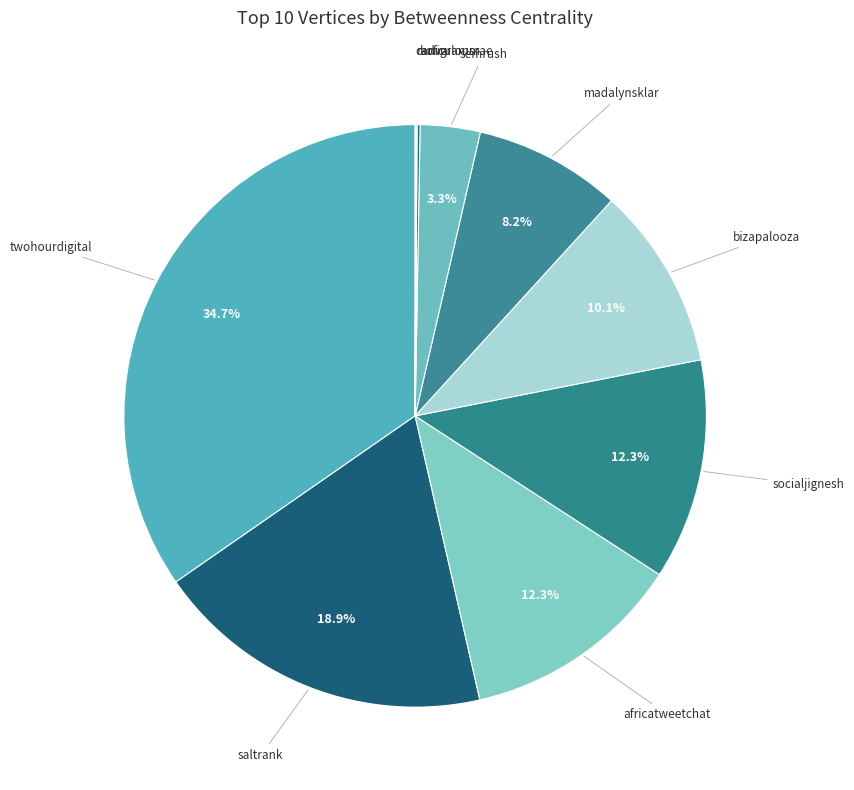

Is there any slice that represents more than half of the pie?

No